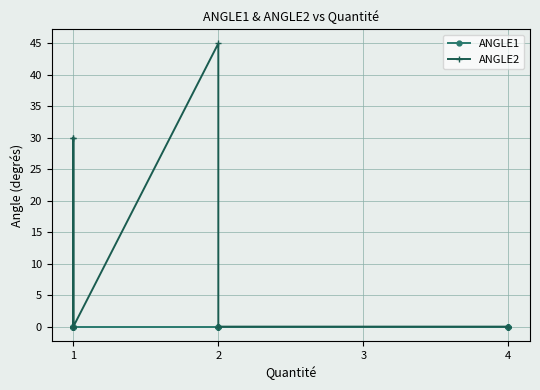

True or false: ANGLE2 has more than 1 interior local peaks.

False